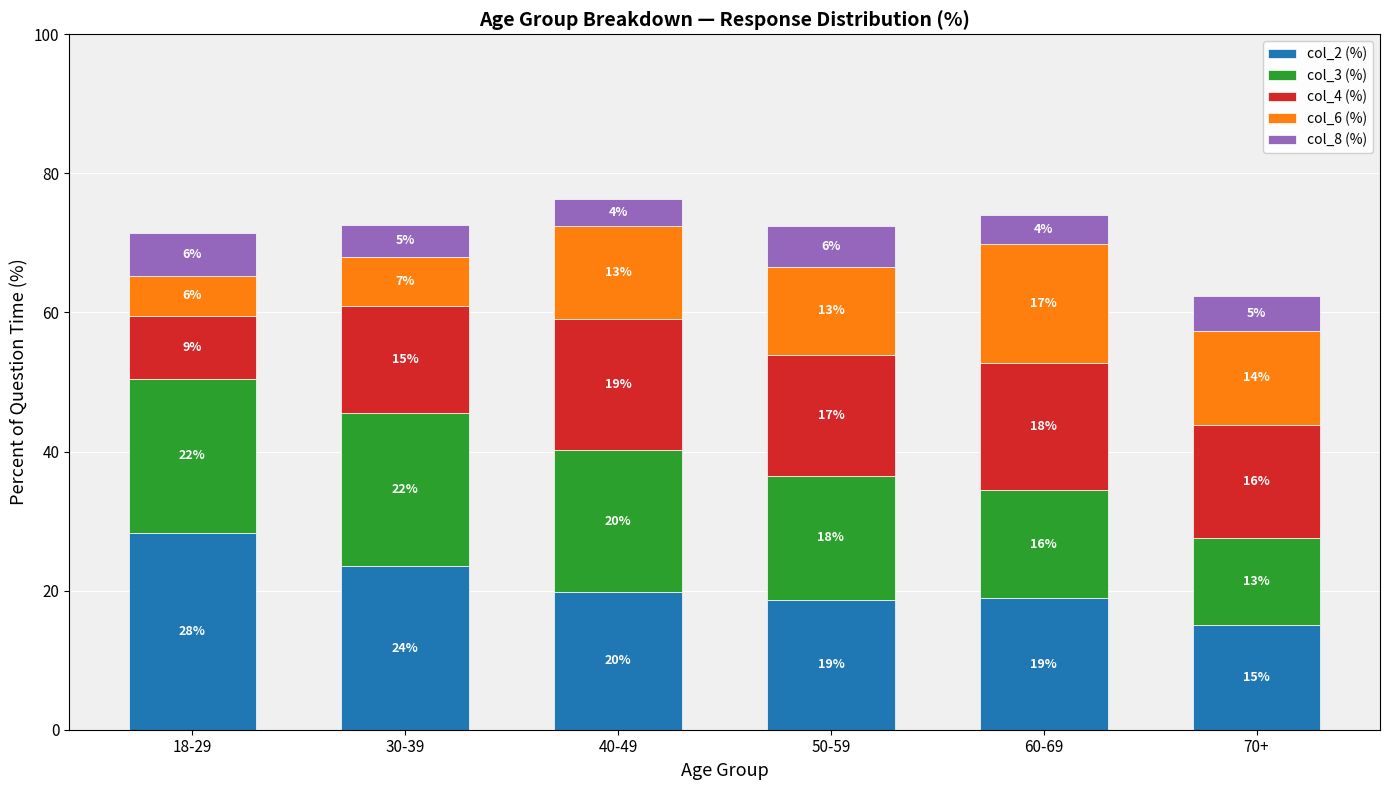

What position from the right is 70+?

1